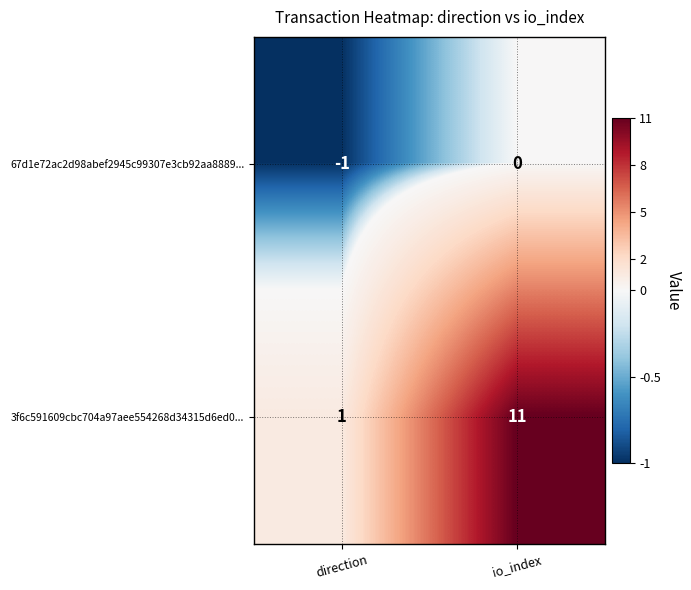

What is the difference between the maximum and minimum values in the 3f6c591609cbc704a97aee554268d34315d6ed0... series?

10